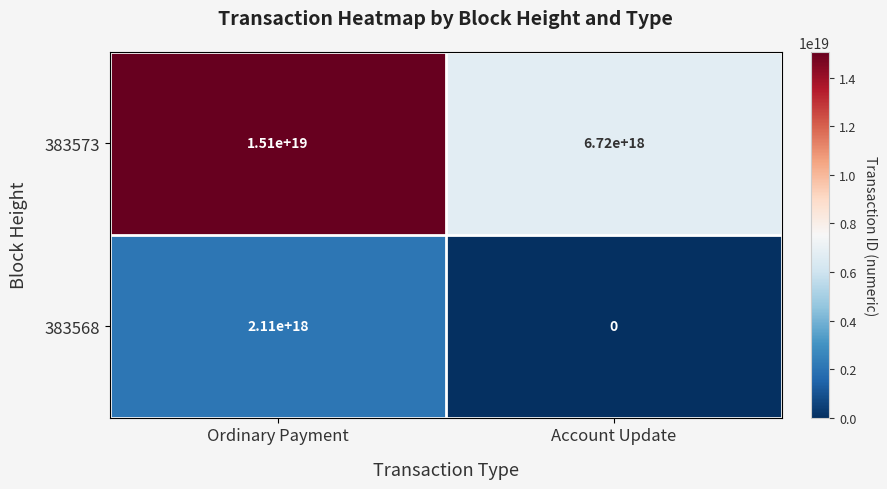

How many data points does each series have?

2